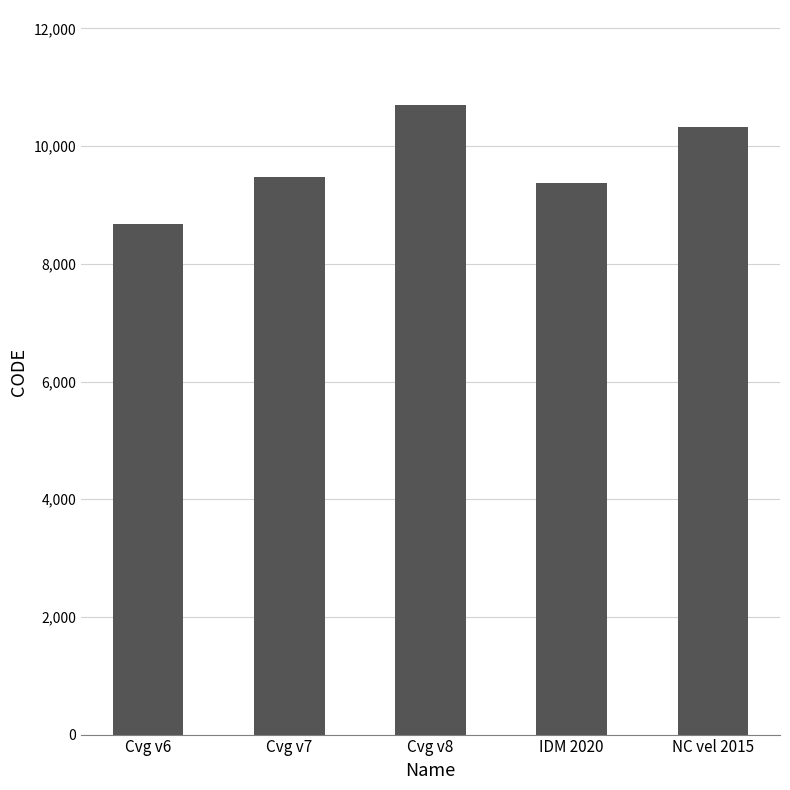

Which label corresponds to the smallest value in the chart?

Cvg v6